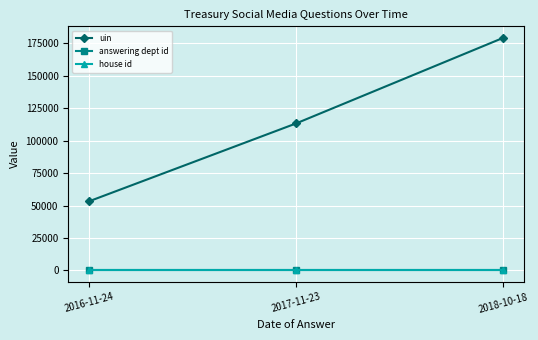

What is the value of the answering dept id point at the 3rd from the left?

14